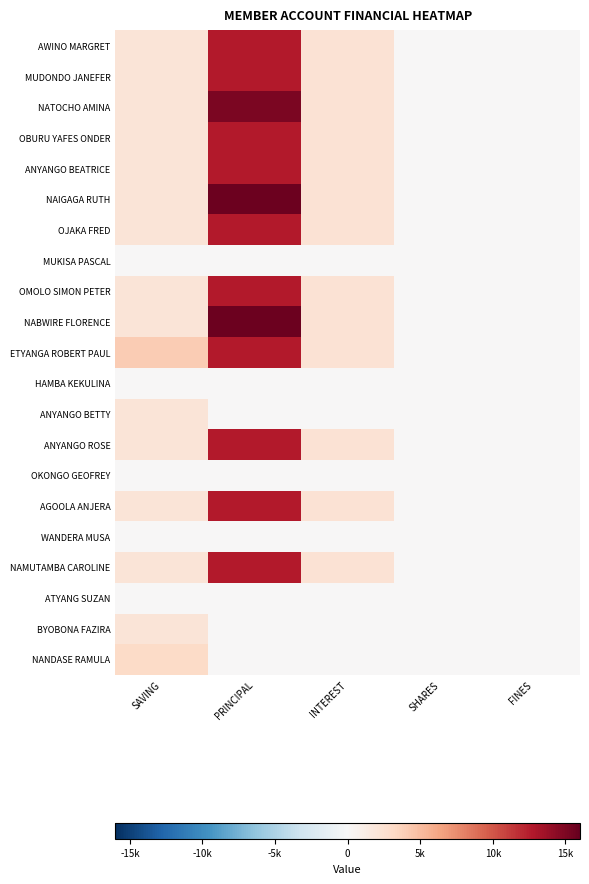

Which category has the highest value across all series?

PRINCIPAL